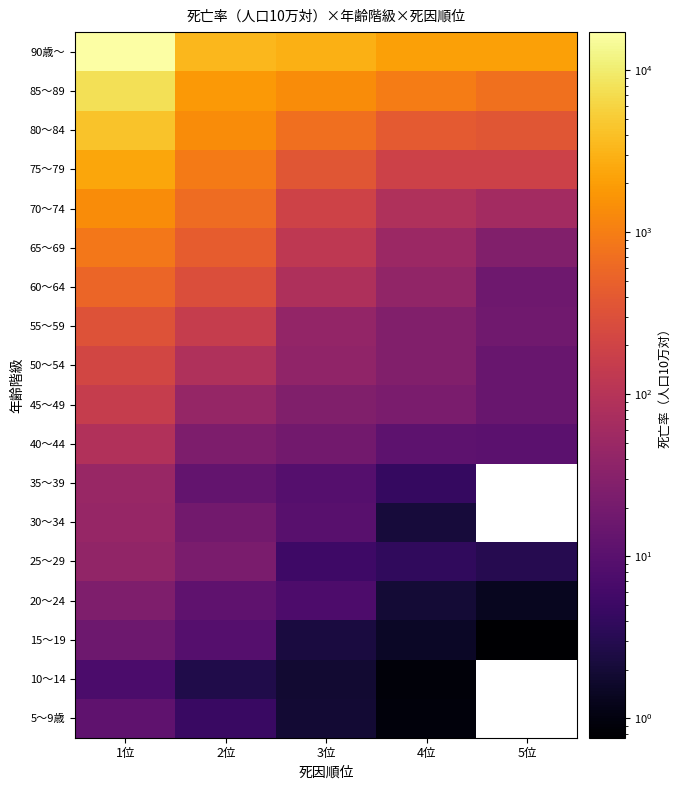

Is it true that 45～49 equals 156.1 at 1位?

True